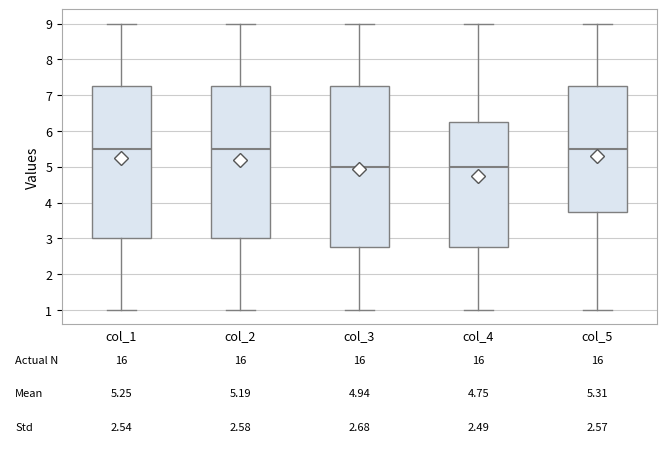

Which box is the tallest, from its lower edge to its upper edge?

col_3